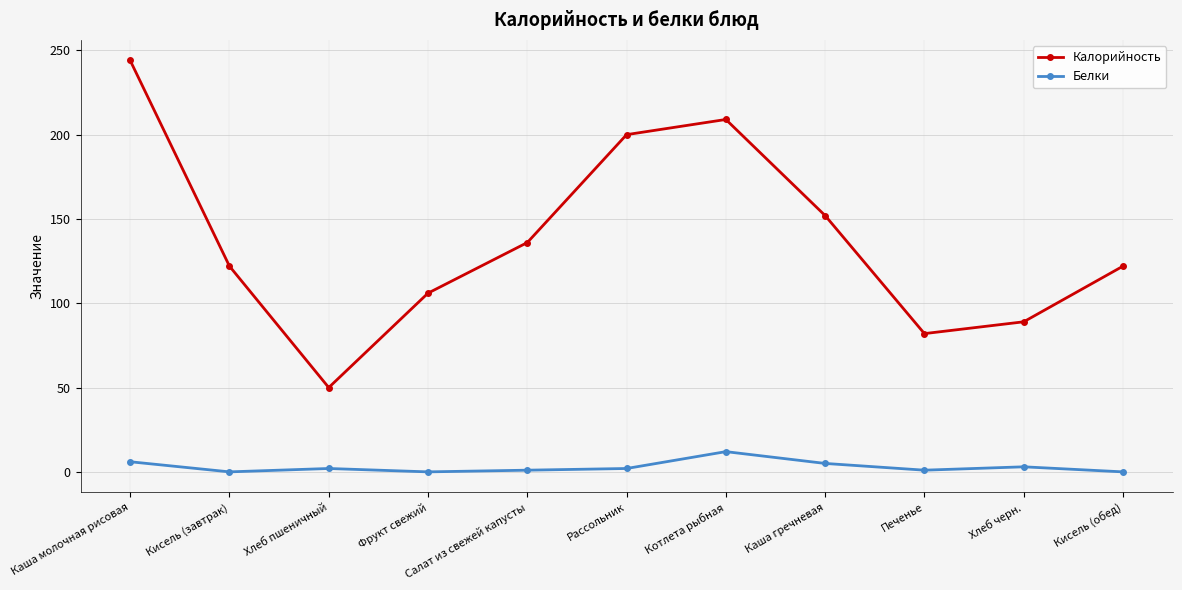

Where does the Белки series first go above 2?

Каша молочная рисовая